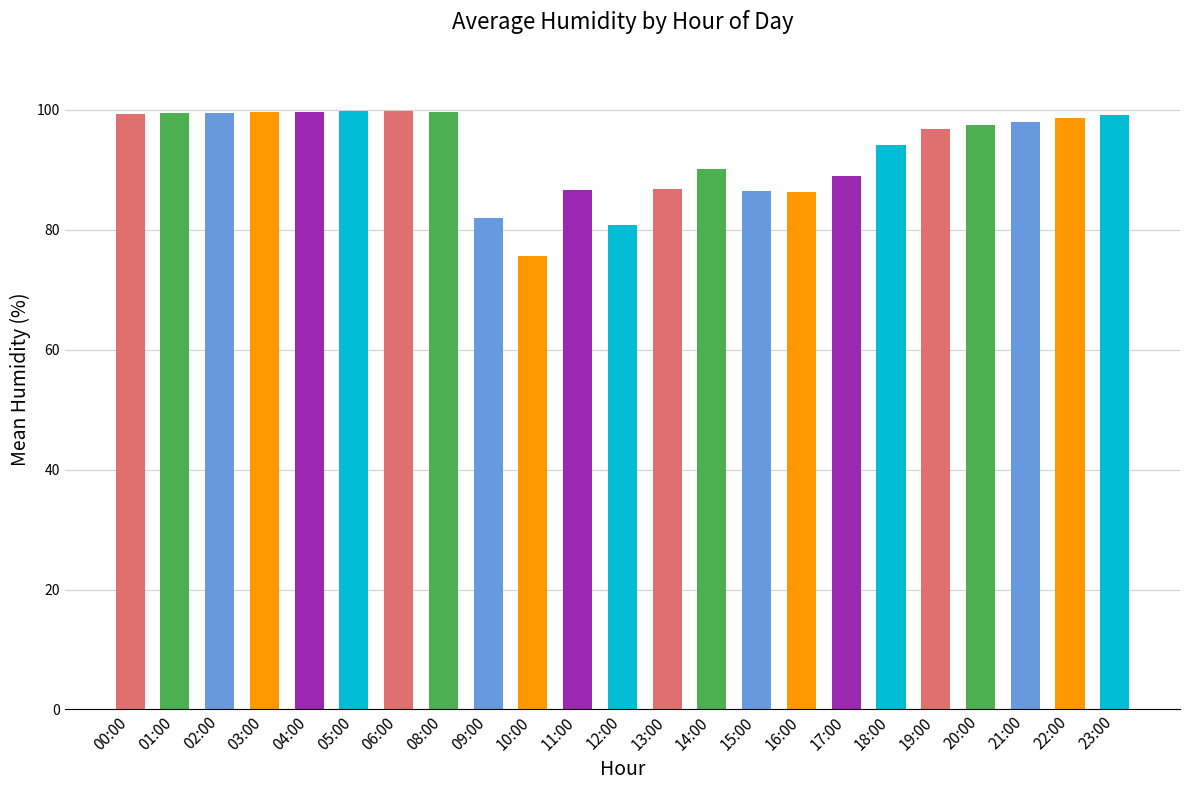

How many bars are there in total?

23